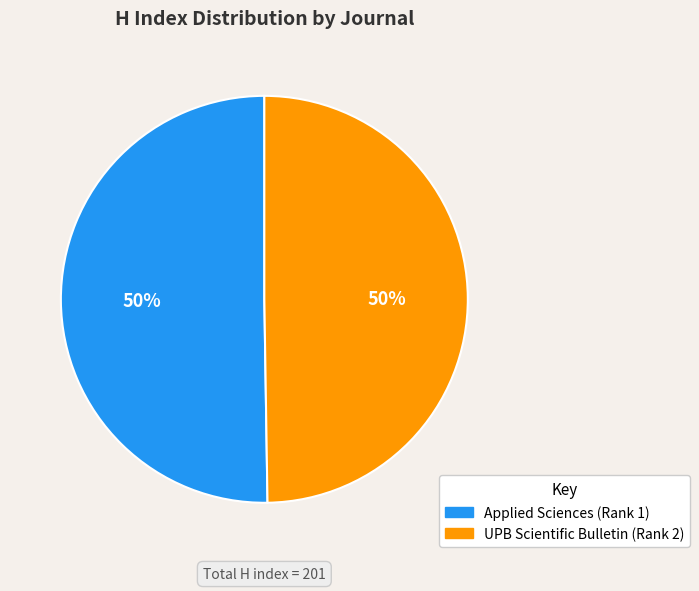

How many slices are in this pie chart?

2